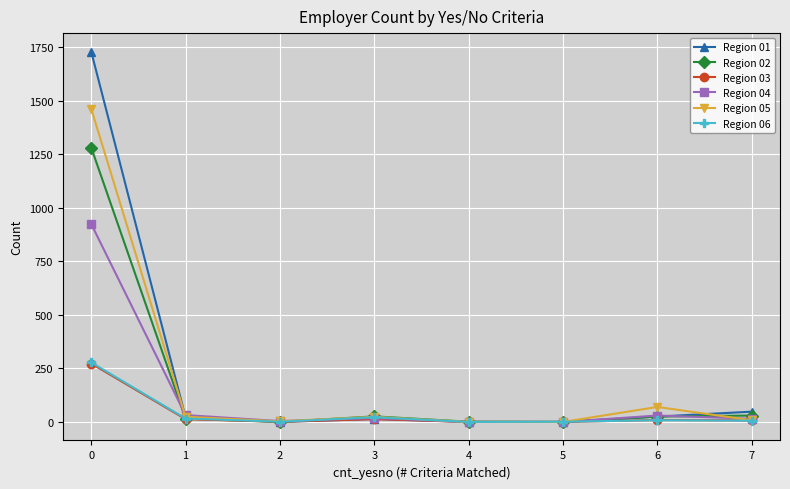

How many distinct data groups are displayed?

6